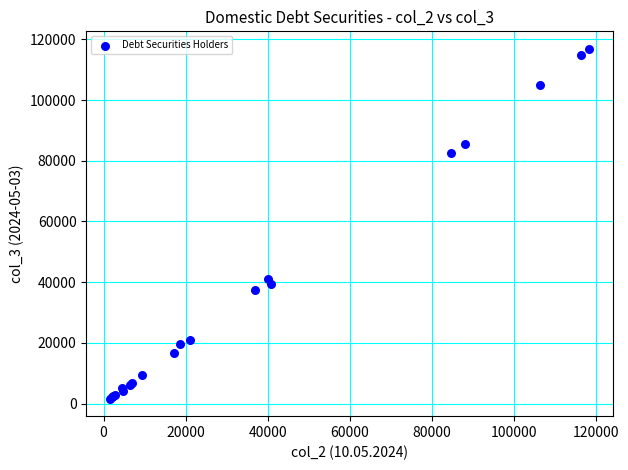

What Y value in the scatter plot is closest to 59244?

40940.7